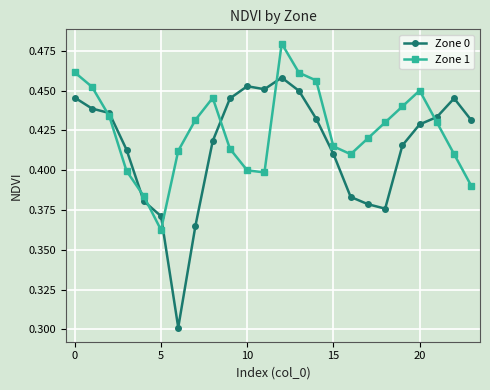

List the series in order of their peak value, lowest first.

Zone 0, Zone 1